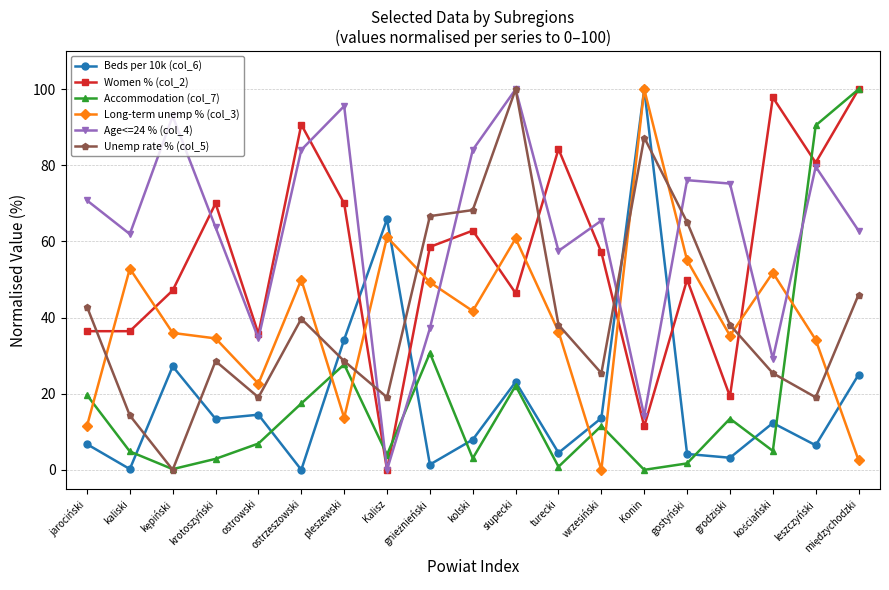

True or false: Unemp rate % (col_5) has a value of 12.2 at wrzesiński.

False